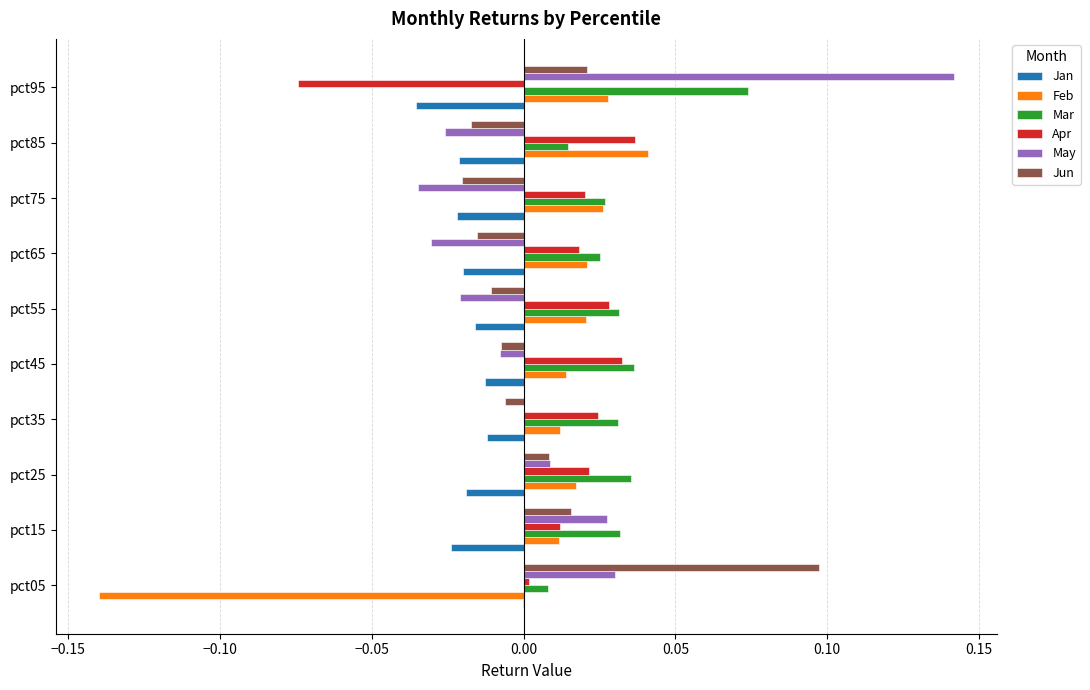

At which category is the sum across all series the highest?

pct95